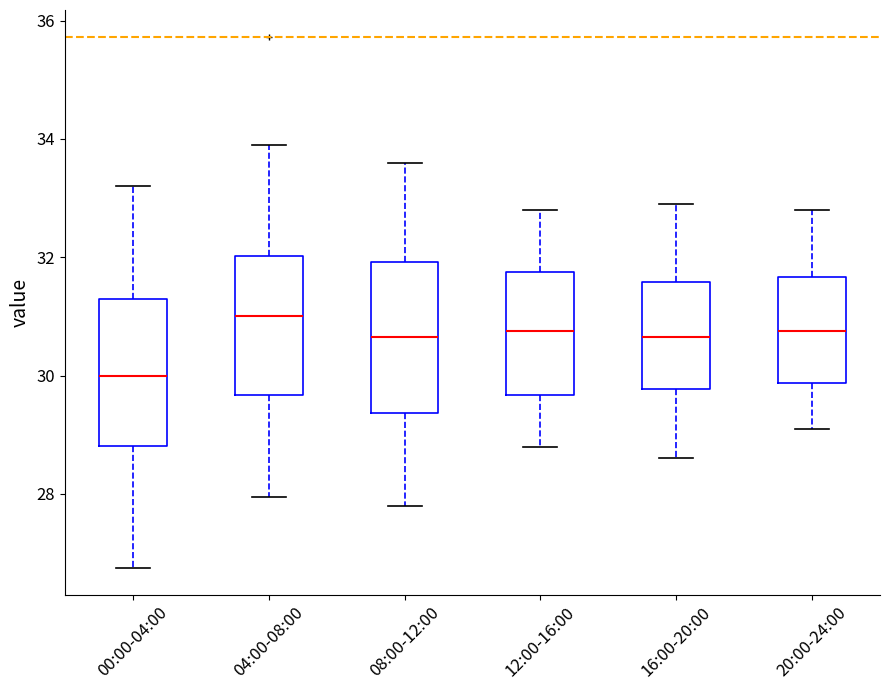

Where is the lower edge of the box for 00:00-04:00 on the y-axis? The values are not printed on the chart, so give them approximately, as read against the axis.

28.8